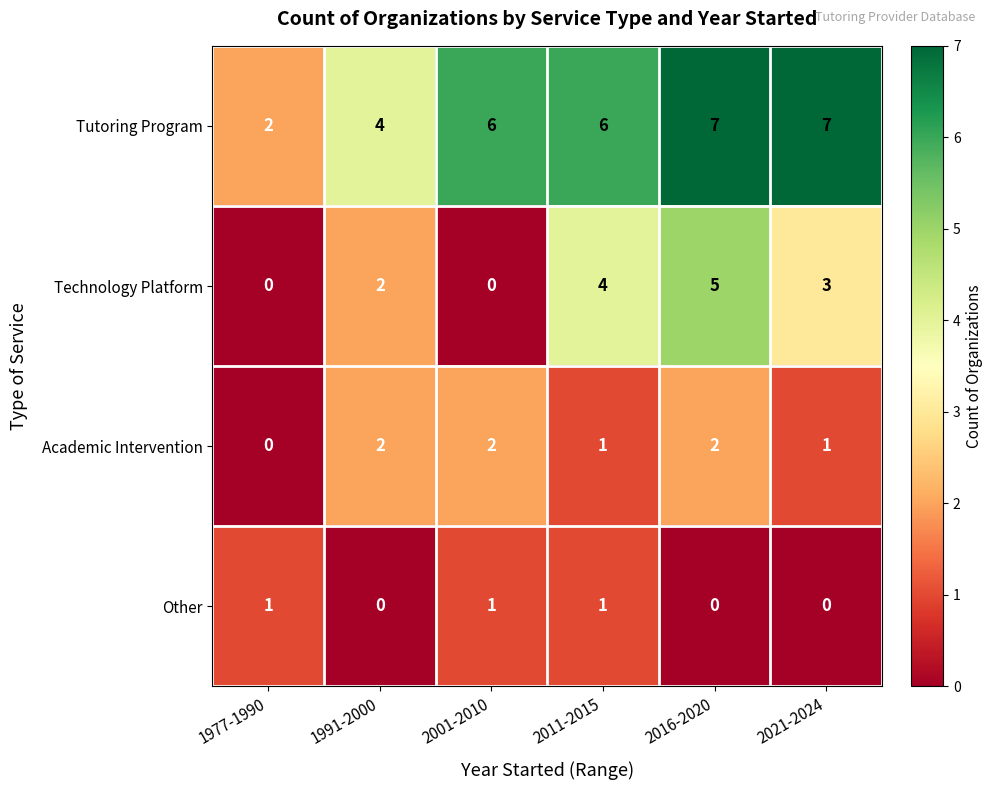

Count the number of categories in the chart.

6